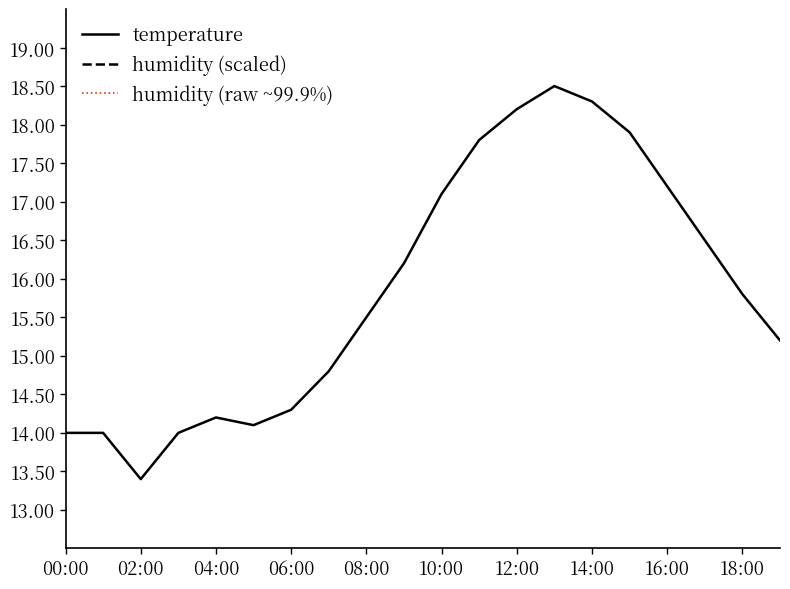

What is the label of the 7th point from the right?

13